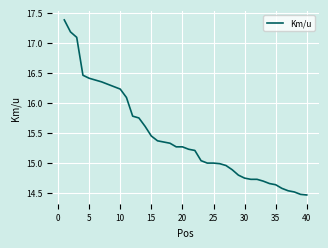

What is the greatest value displayed?

17.4